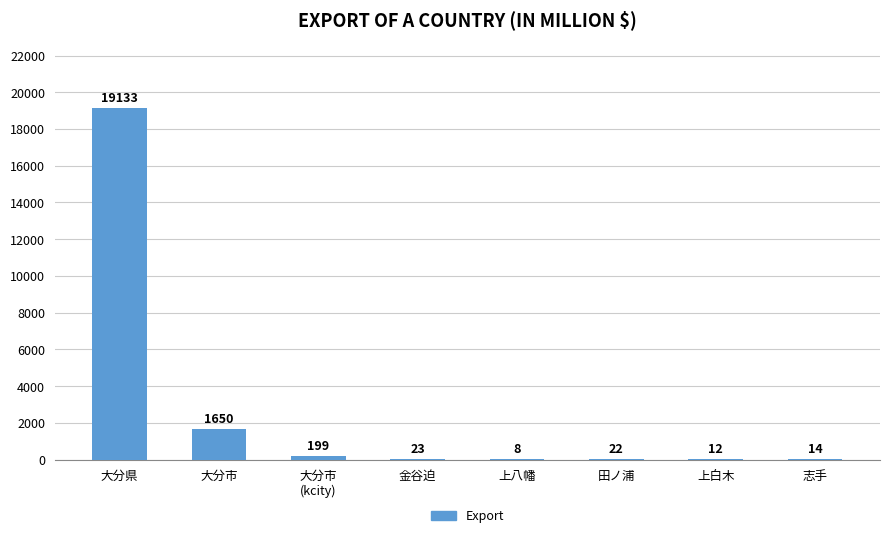

What is the approximate value at 上白木?

12